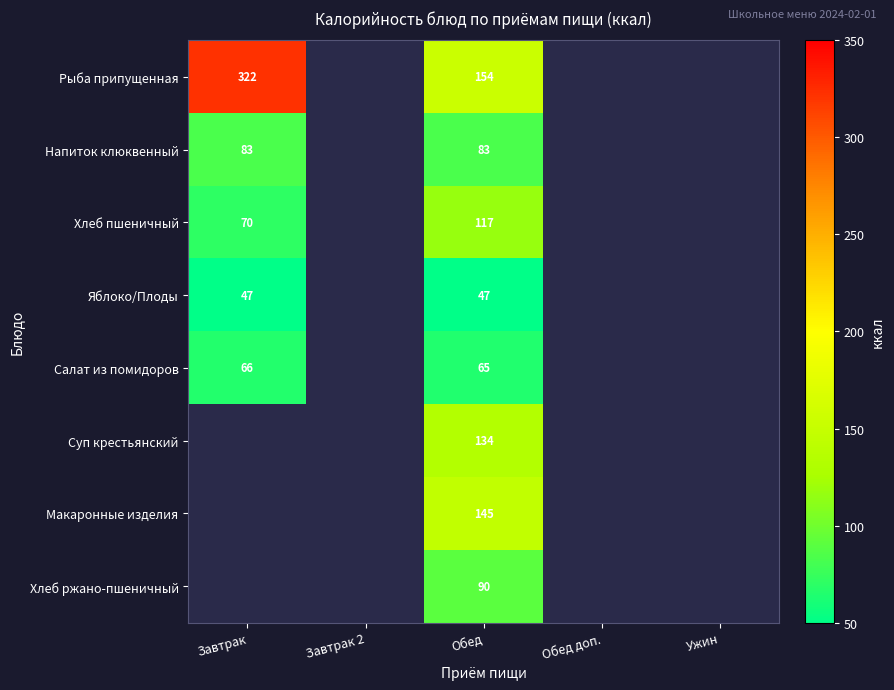

Is the value of Суп крестьянский at Обед greater than the value of Напиток клюквенный at Обед?

Yes